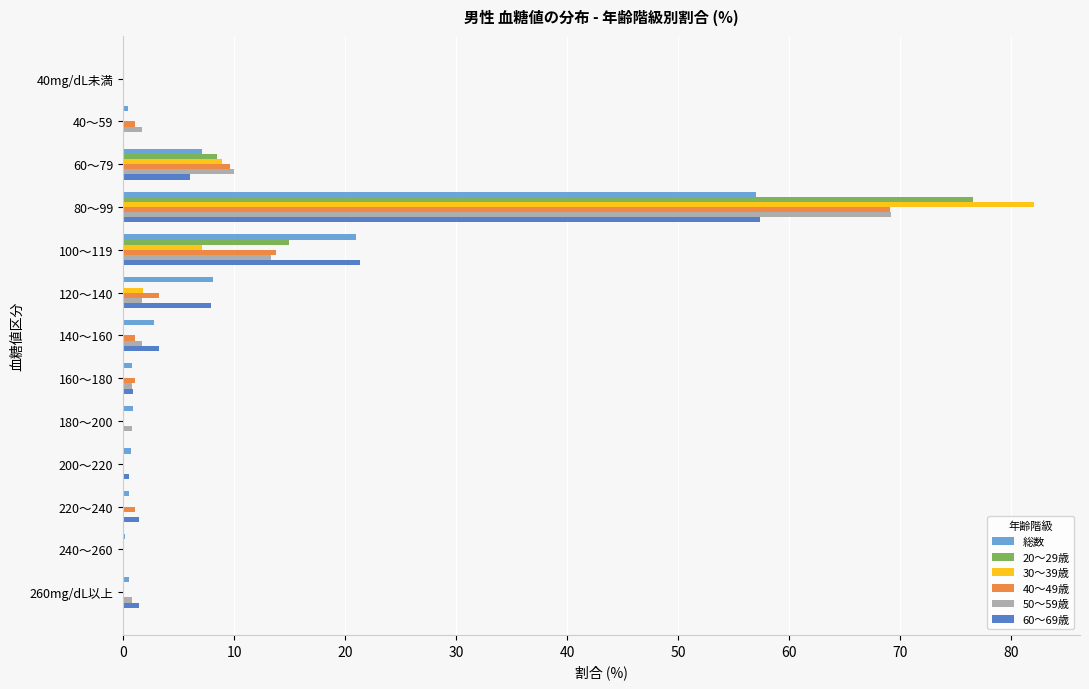

Which label corresponds to the largest value in the chart?

80～99